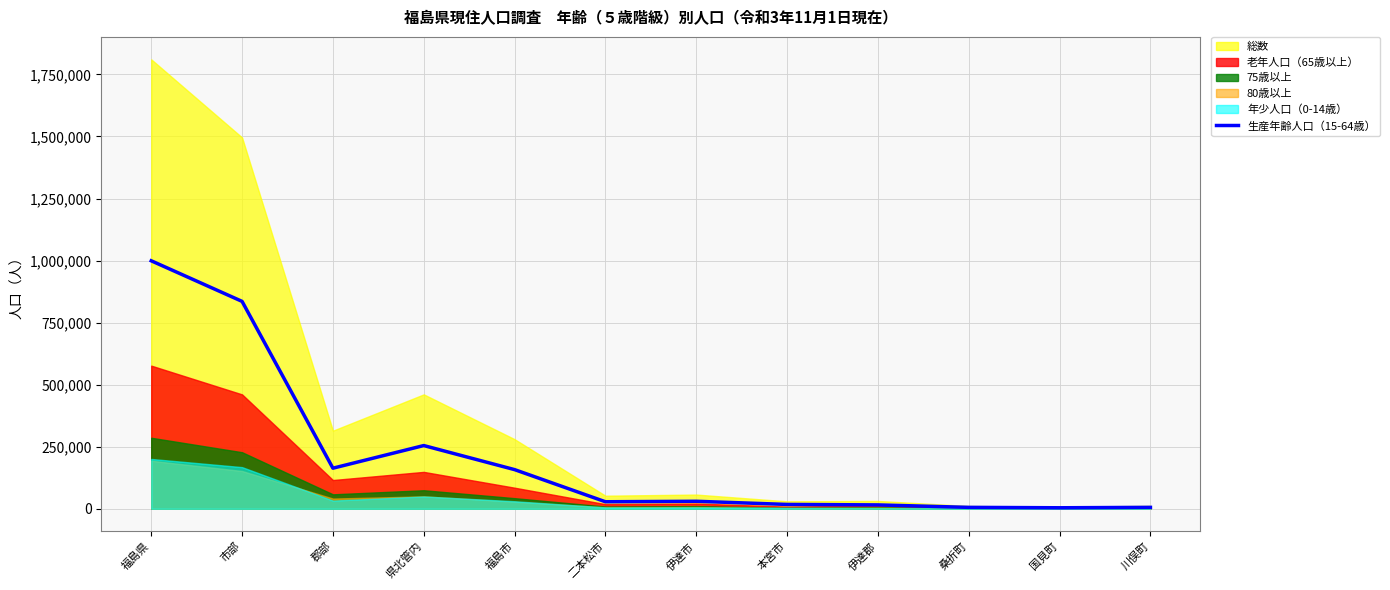

What is the label of the 10th point from the right?

郡部